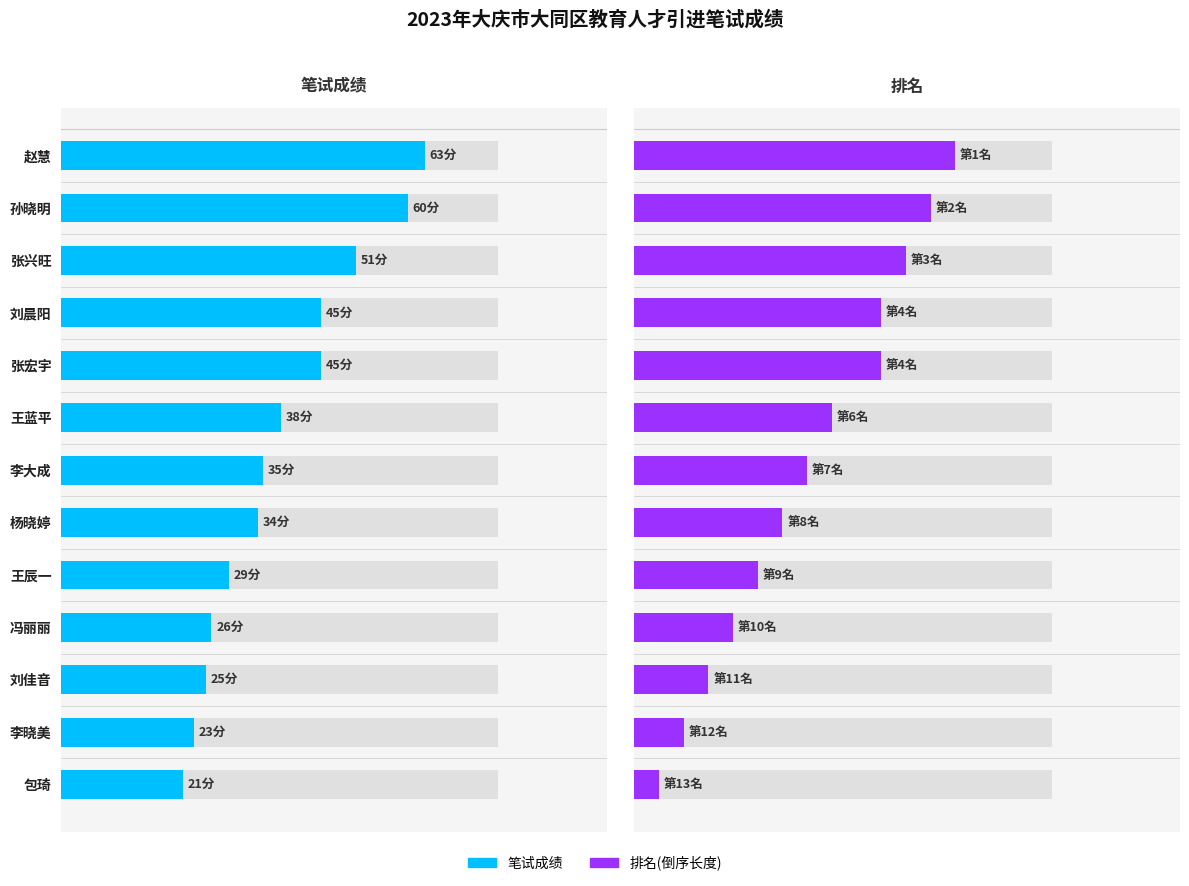

What is the smallest value displayed?

1